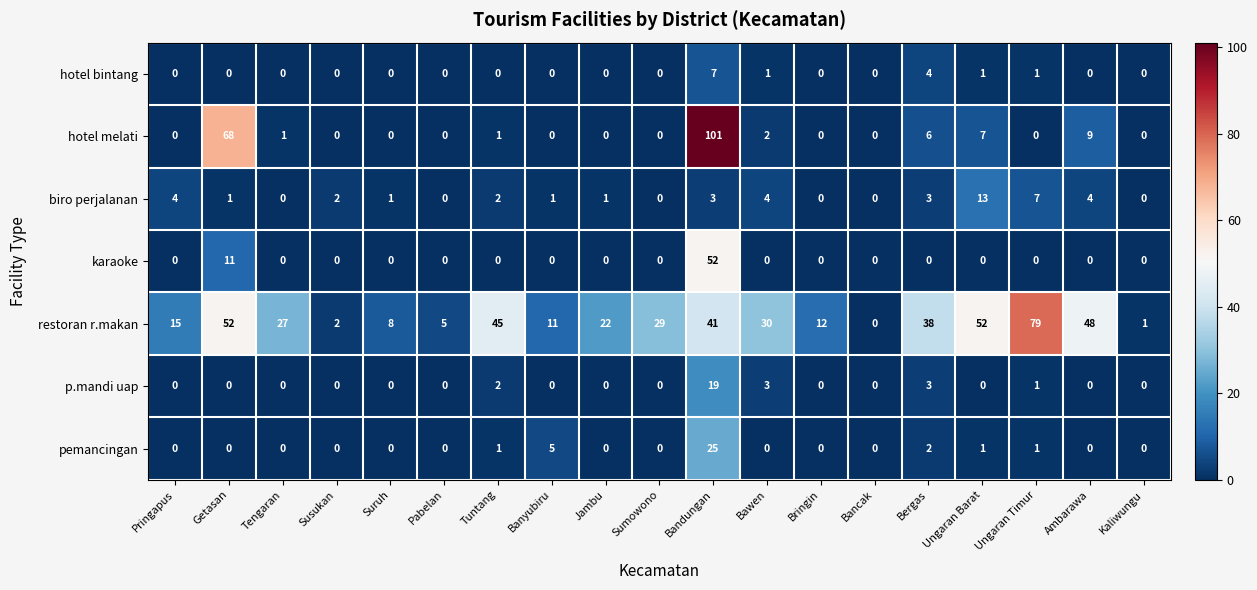

Rank the series by their maximum value, from lowest to highest.

hotel bintang, biro perjalanan, p.mandi uap, pemancingan, karaoke, restoran r.makan, hotel melati